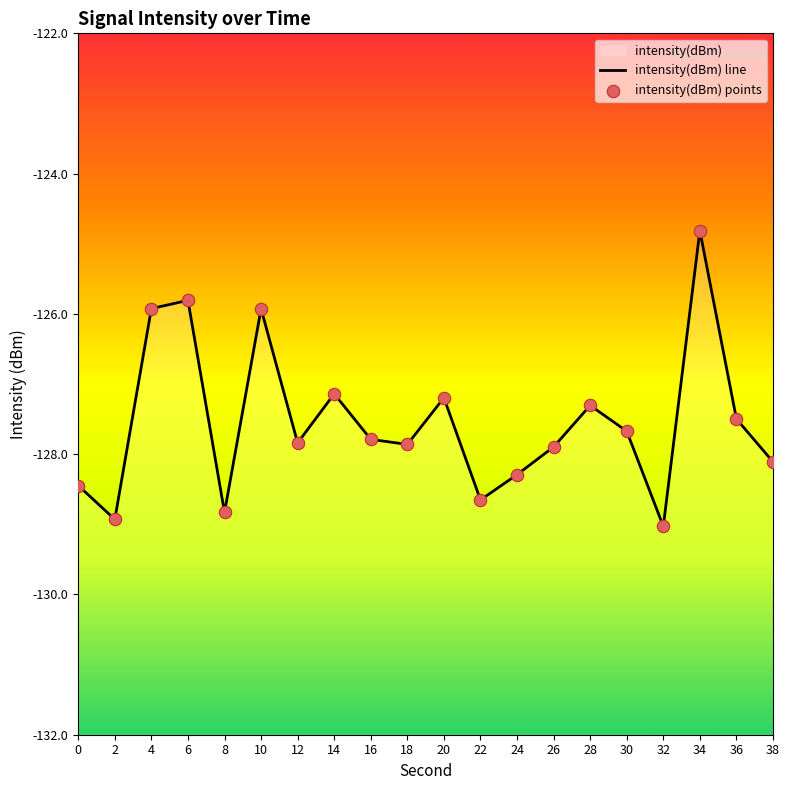

Which series has the largest Y range (max minus min)?

intensity(dBm) line